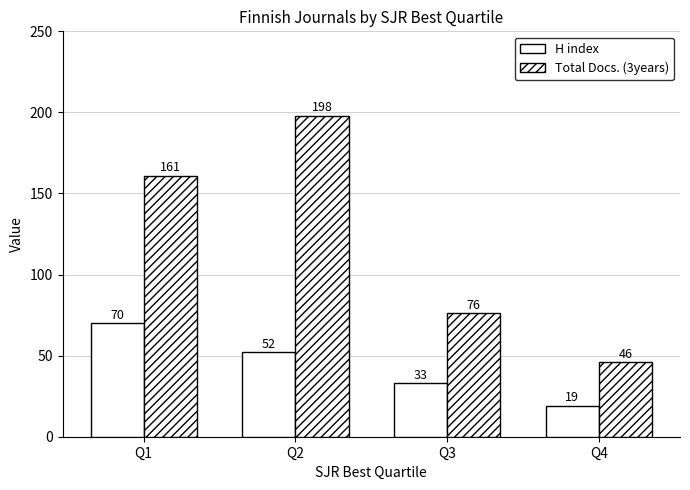

Is it true that Total Docs. (3years) equals 198 at Q2?

True